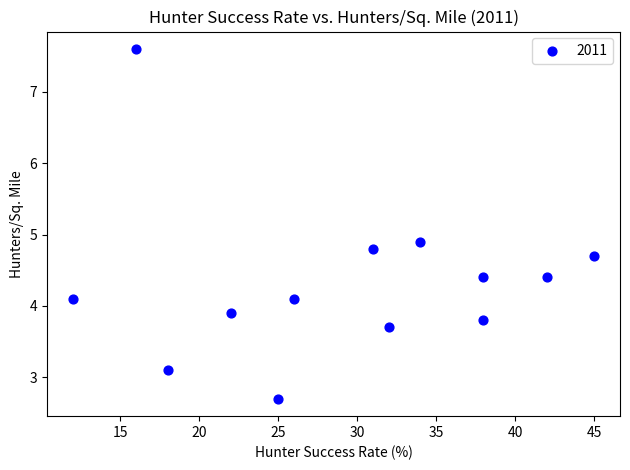

What is the range of Y values (max minus min)?

4.9